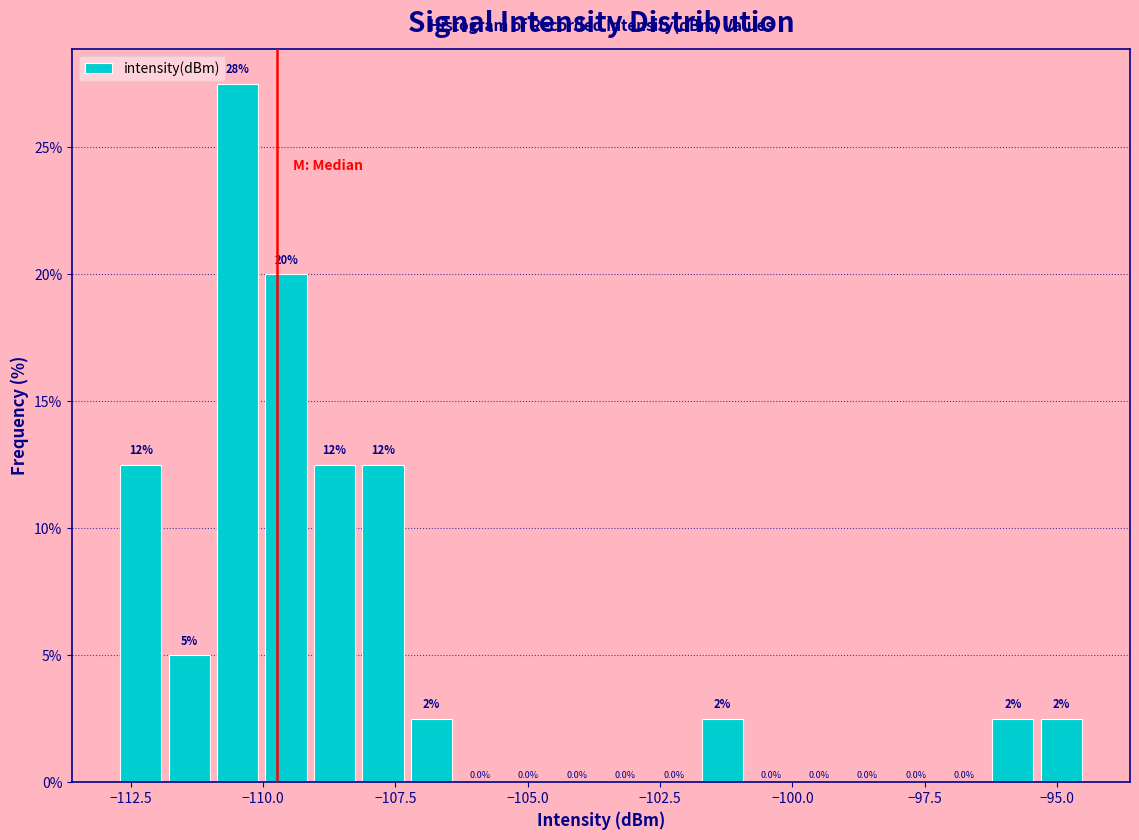

Around what value on the x-axis is the tallest bar? Give the approximate position of its centre, as read against the axis.

-110.5